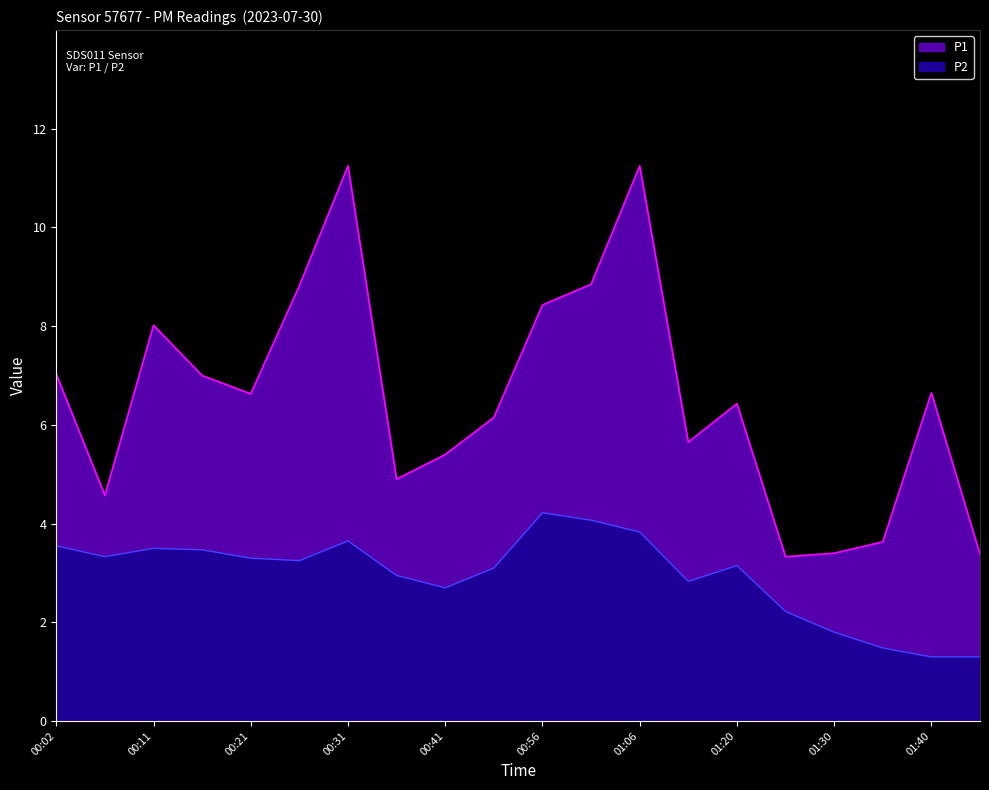

Is the value of P2 at 01:25 greater than the value of P1 at 01:16?

No